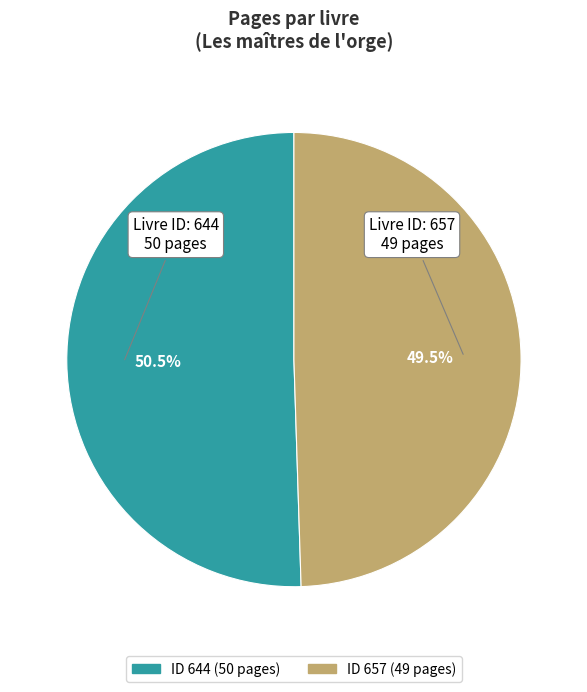

Does any single category account for the majority?

Yes